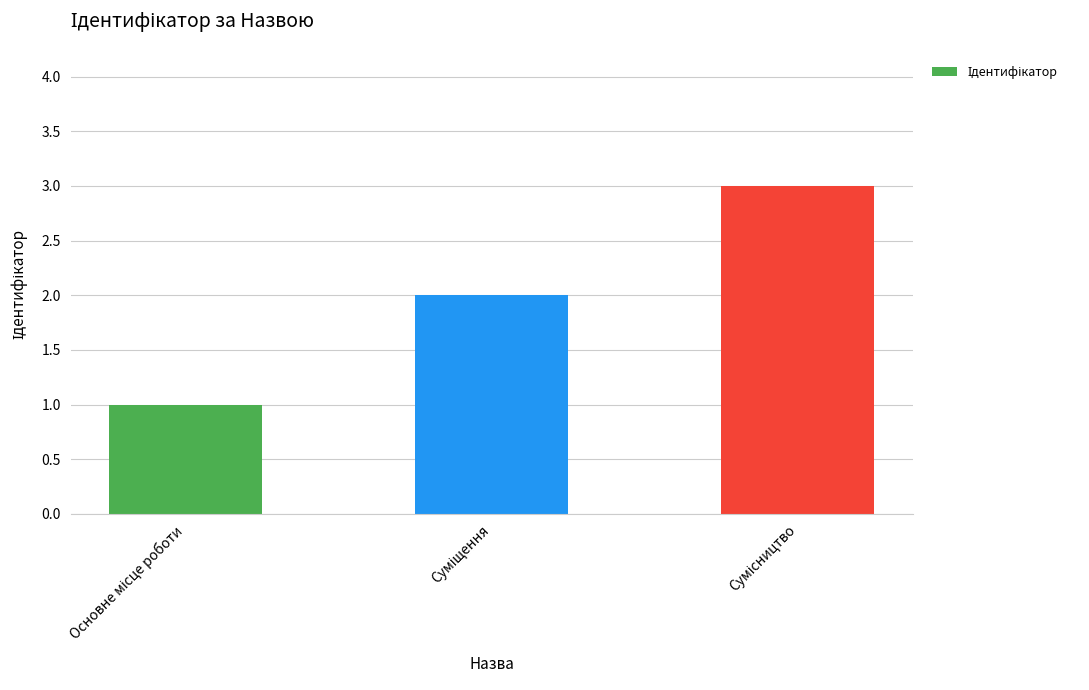

What is the sum of all values?

6